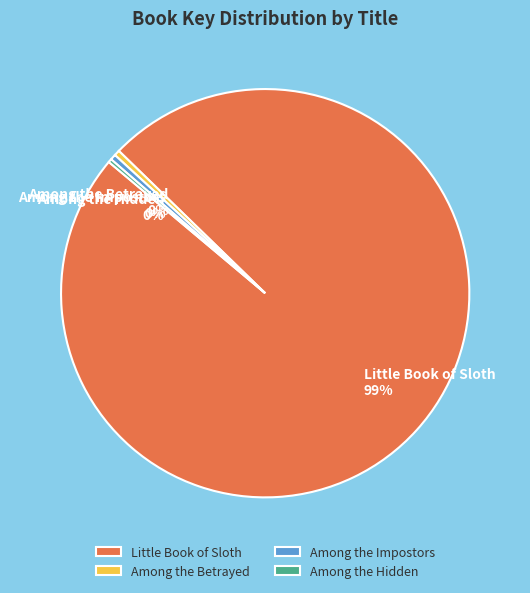

Is there any slice that represents more than half of the pie?

Yes